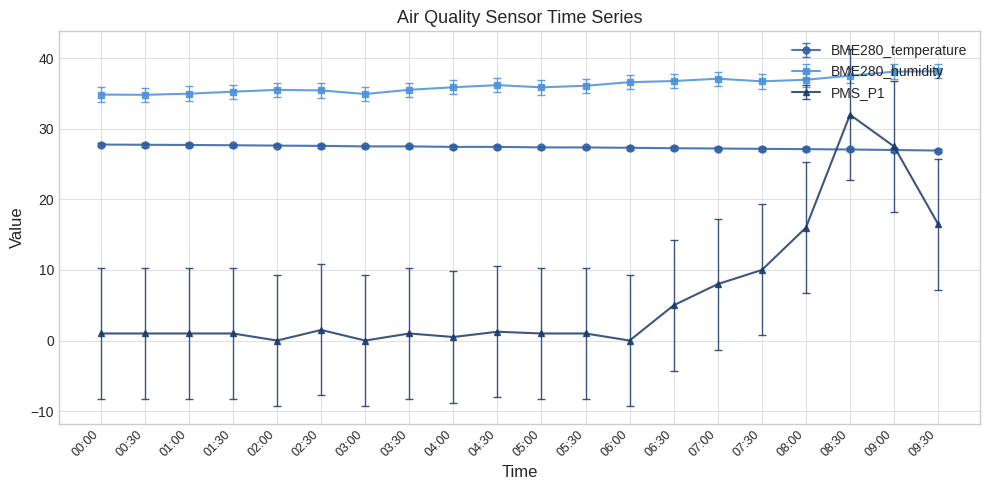

What position from the right is 01:30?

17